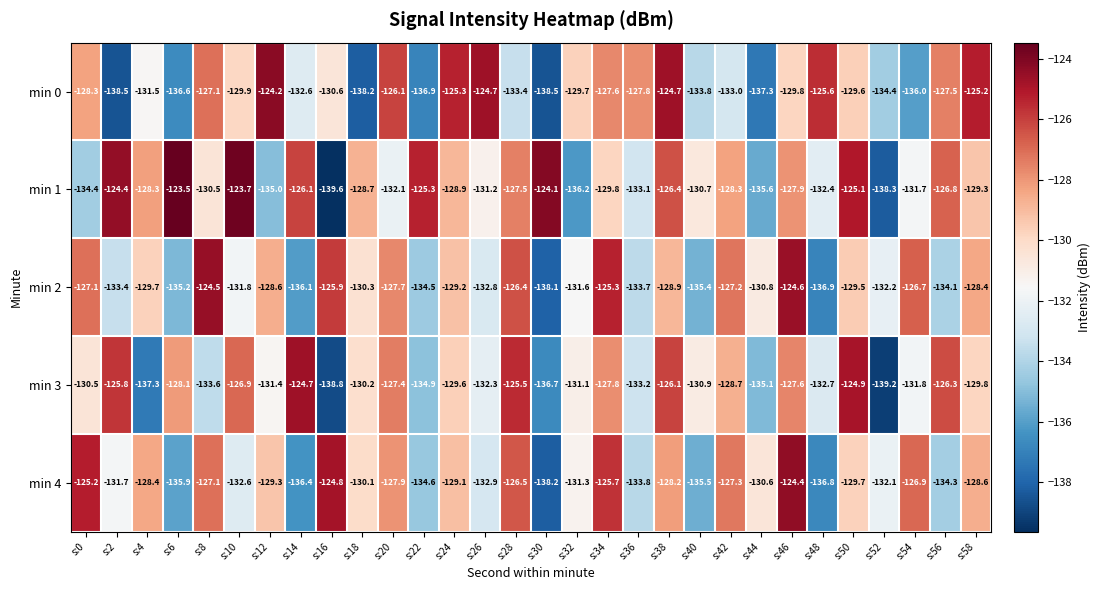

How many series are shown in this chart?

5